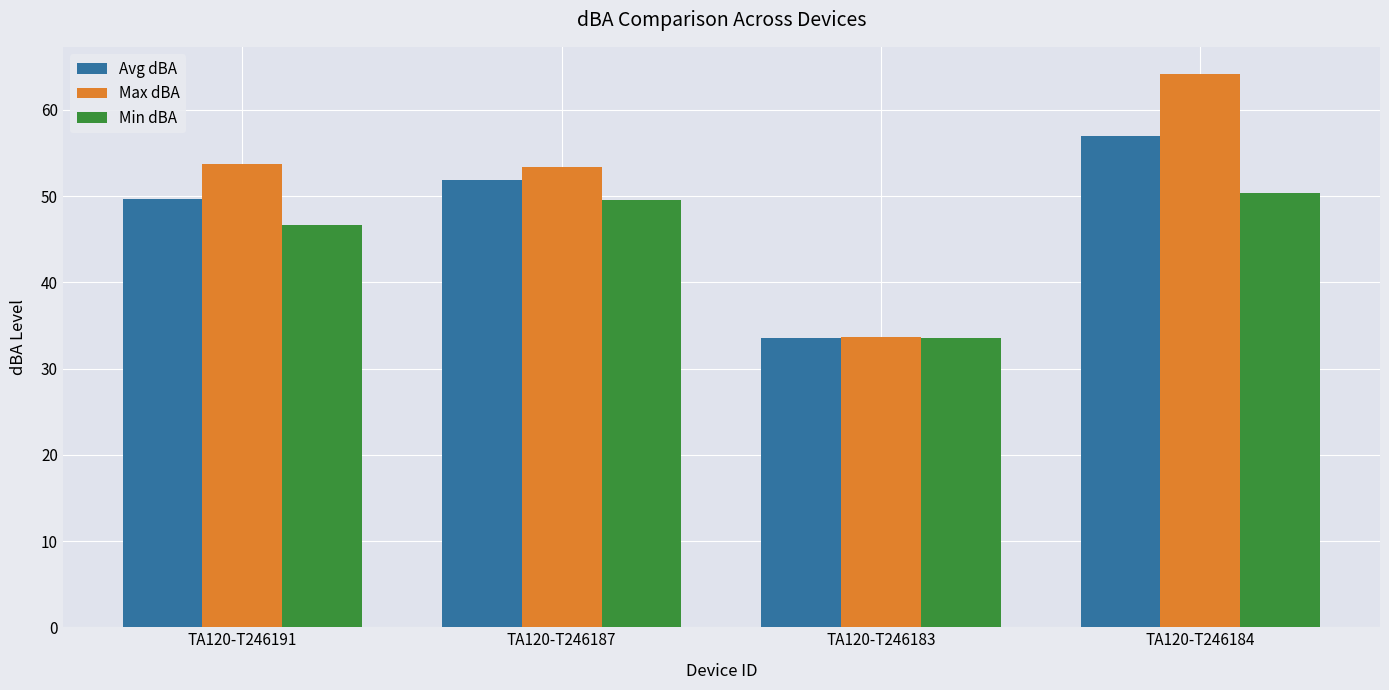

What is the minimum value shown in the chart?

33.5